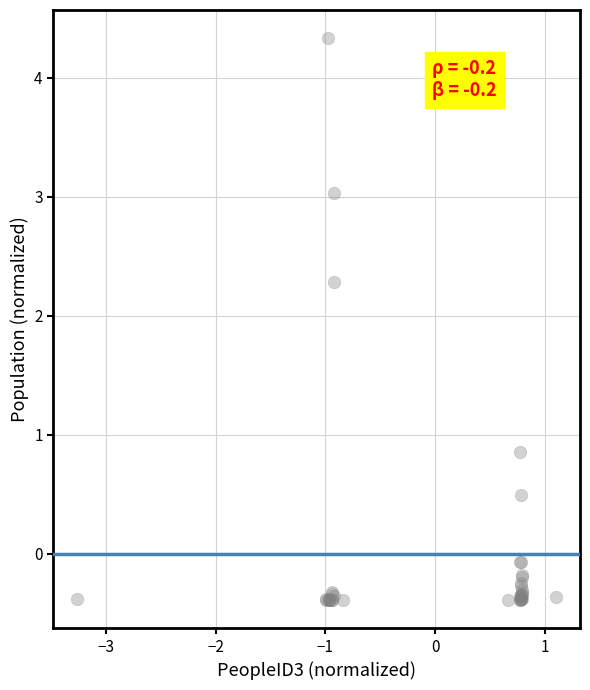

What Y value in the scatter plot is closest to 1?

0.9